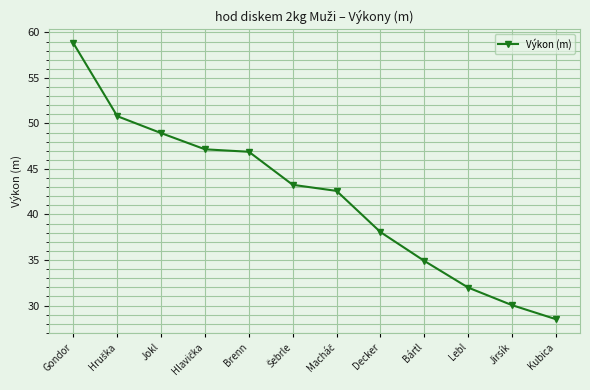

The chart shows a value of 34.9 at Bártl. True or false?

True